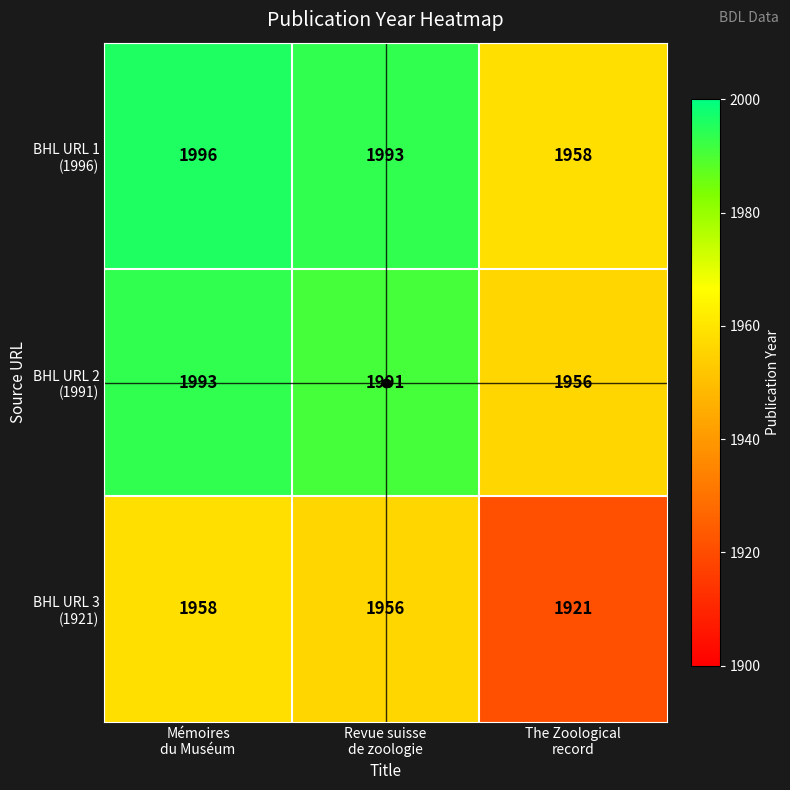

At how many categories does at least one series exceed 1939?

3